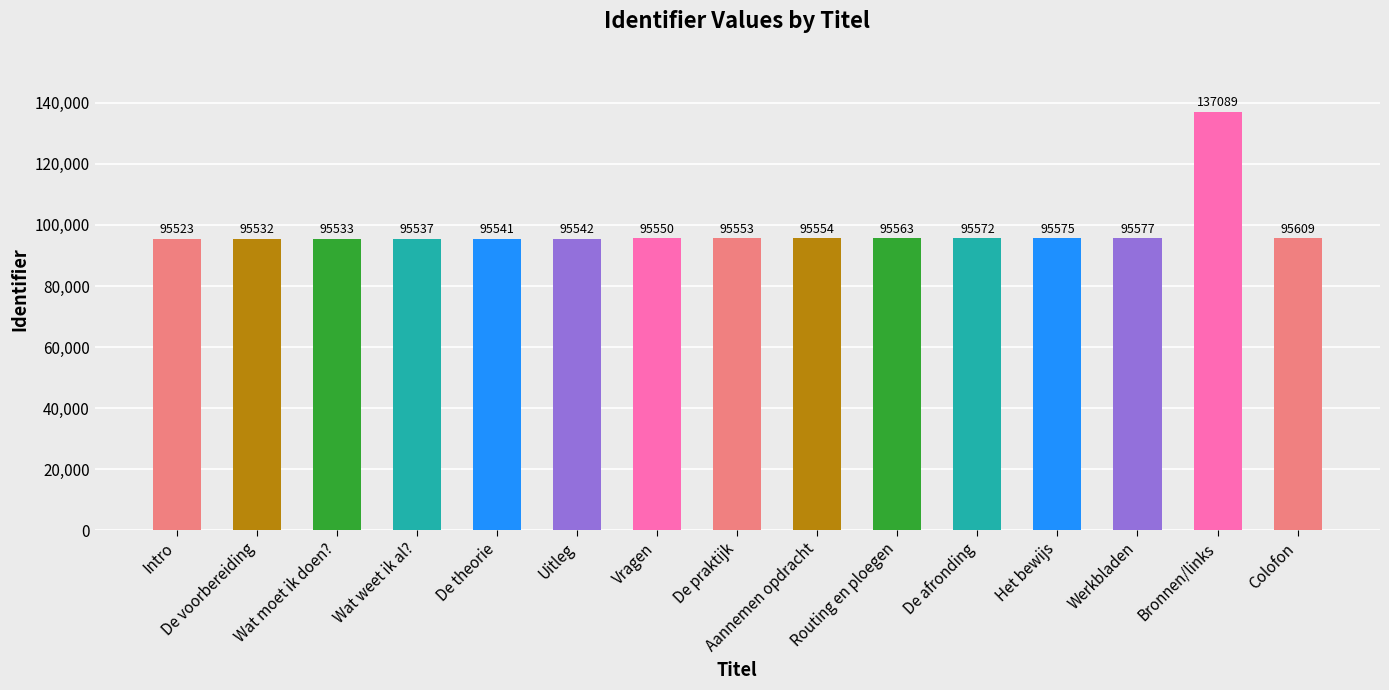

The chart shows a value of 95553 at De praktijk. True or false?

True